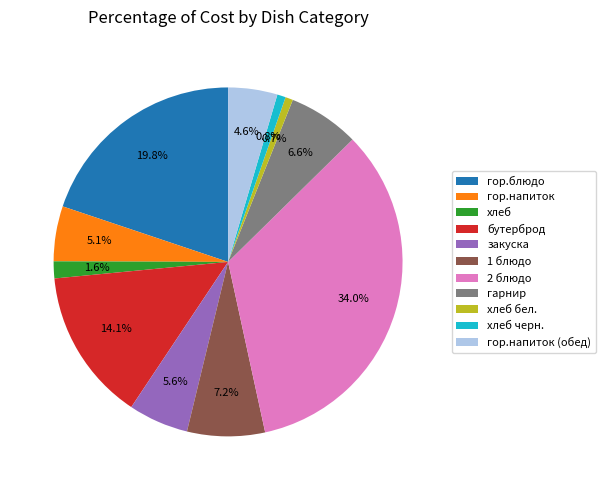

Count the number of slices in the pie.

11